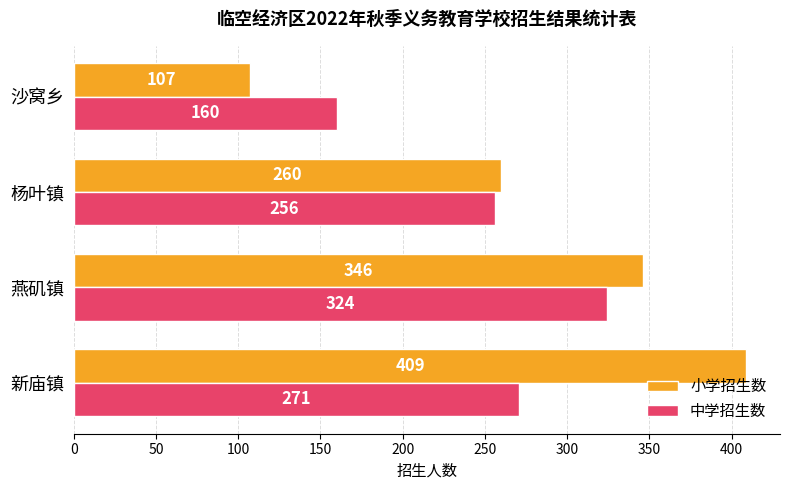

What is the sum of all 小学招生数 values?

1122